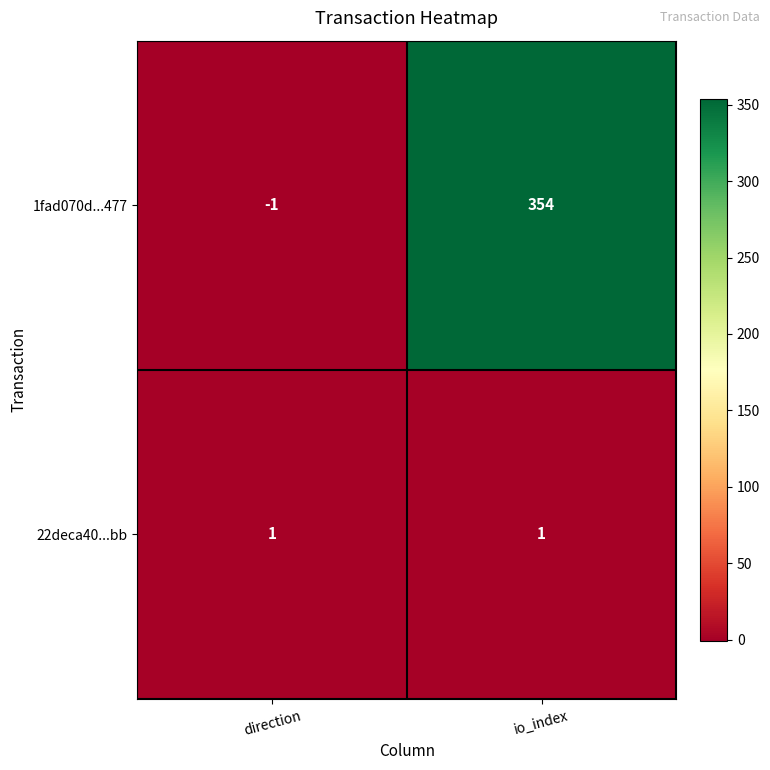

What is the difference between the maximum and minimum values in the 1fad070d...477 series?

355